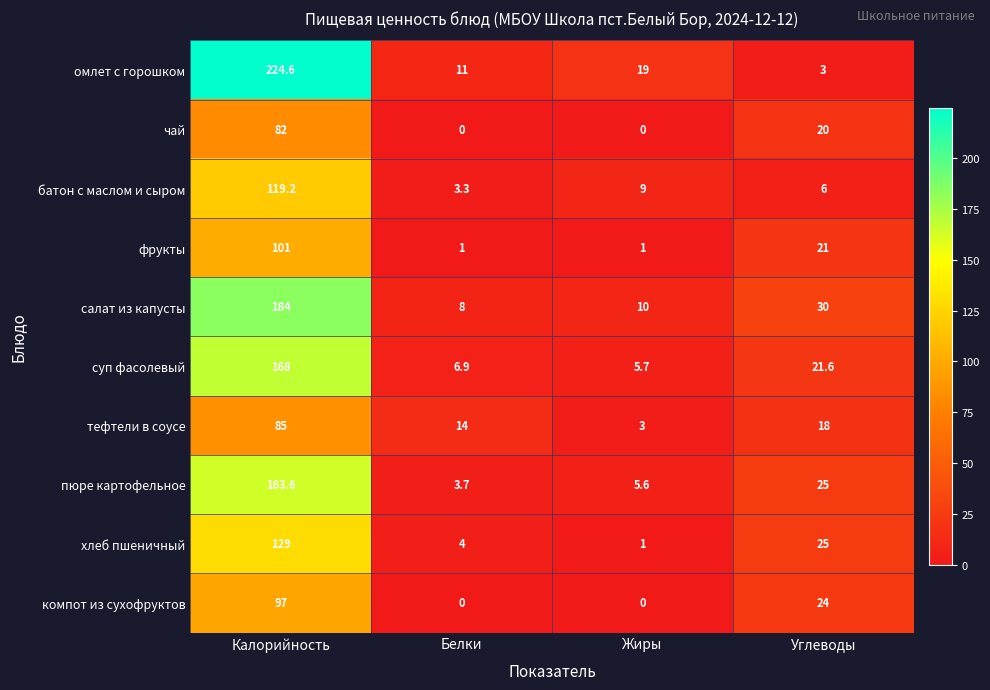

List the series in order of their peak value, lowest first.

чай, тефтели в соусе, компот из сухофруктов, фрукты, батон с маслом и сыром, хлеб пшеничный, пюре картофельное, суп фасолевый, салат из капусты, омлет с горошком